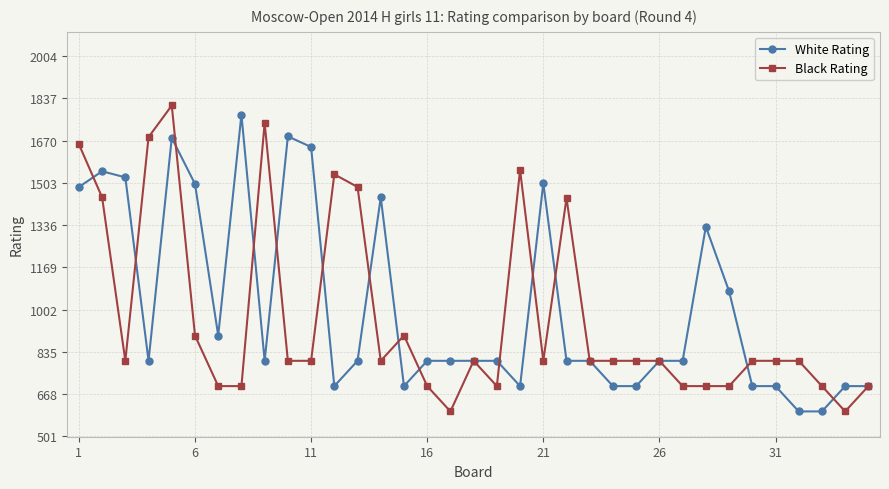

What is the minimum value shown in the chart?

600